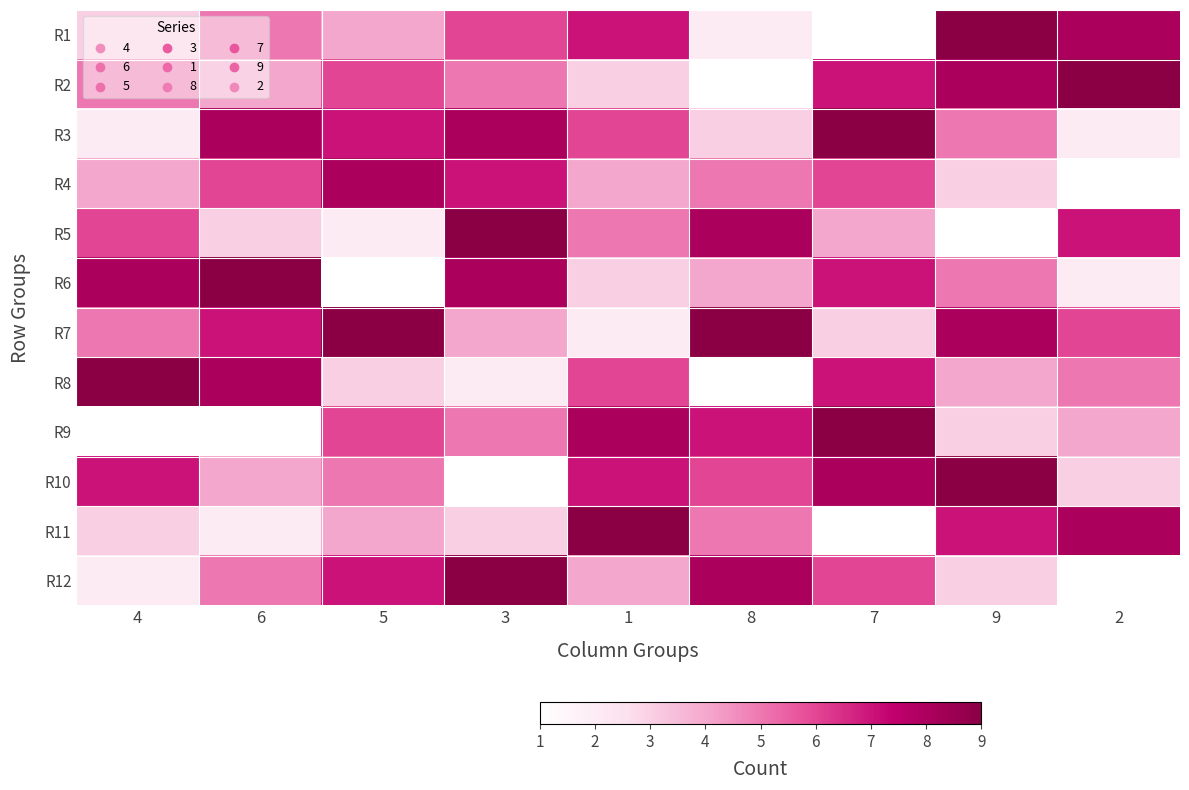

Reading left to right, list all the values displayed in this chart.

R1: 4=3	6=5	5=4	3=6	1=7	8=2	7=1	9=9	2=8
R2: 4=5	6=4	5=6	3=5	1=3	8=1	7=7	9=8	2=9
R3: 4=2	6=8	5=7	3=8	1=6	8=3	7=9	9=5	2=2
R4: 4=4	6=6	5=8	3=7	1=4	8=5	7=6	9=3	2=1
R5: 4=6	6=3	5=2	3=9	1=5	8=8	7=4	9=1	2=7
R6: 4=8	6=9	5=1	3=8	1=3	8=4	7=7	9=5	2=2
R7: 4=5	6=7	5=9	3=4	1=2	8=9	7=3	9=8	2=6
R8: 4=9	6=8	5=3	3=2	1=6	8=1	7=7	9=4	2=5
R9: 4=1	6=1	5=6	3=5	1=8	8=7	7=9	9=3	2=4
R10: 4=7	6=4	5=5	3=1	1=7	8=6	7=8	9=9	2=3
R11: 4=3	6=2	5=4	3=3	1=9	8=5	7=1	9=7	2=8
R12: 4=2	6=5	5=7	3=9	1=4	8=8	7=6	9=3	2=1